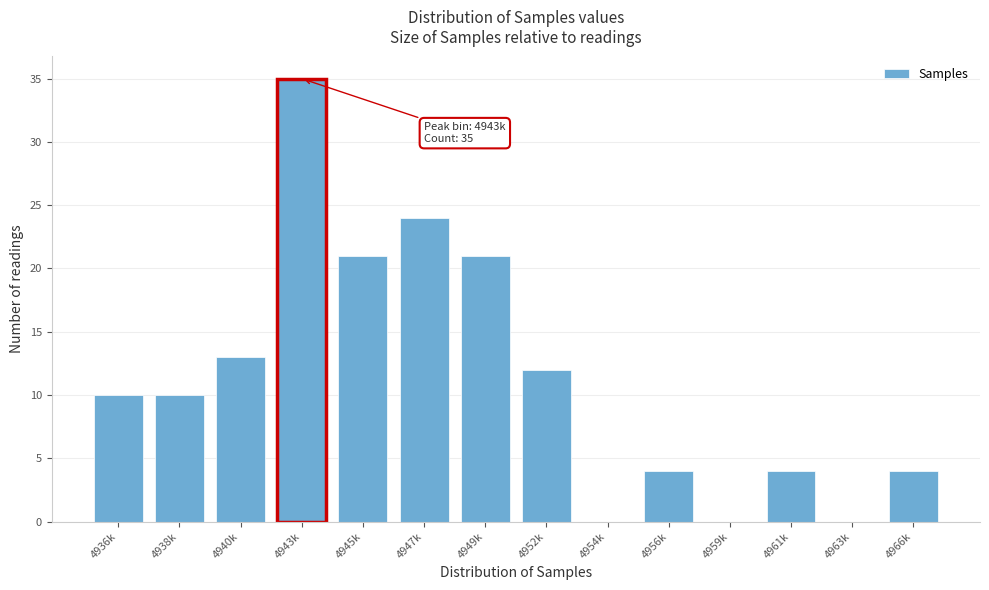

Reading left to right, extract all data points from this chart.

4936k=10	4938k=10	4940k=13	4943k=35	4945k=21	4947k=24	4949k=21	4952k=12	4954k=0	4956k=4	4959k=0	4961k=4	4963k=0	4966k=4